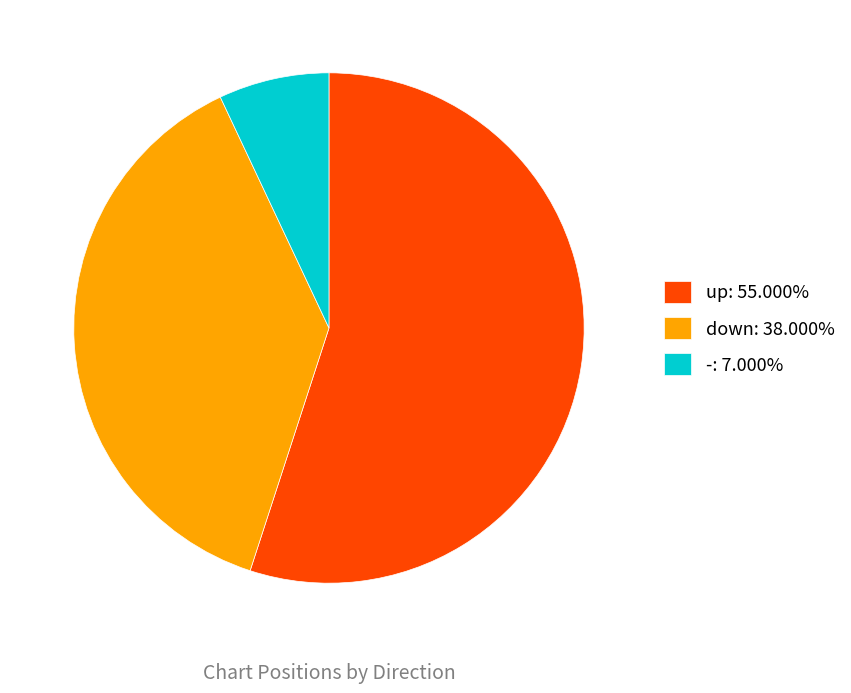

Does down represent more than half of the total?

No